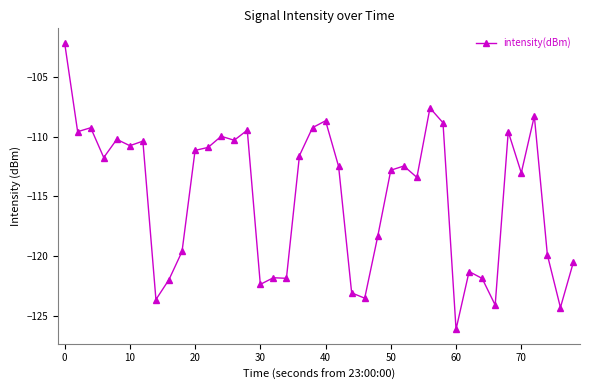

True or false: the data has more than 1 interior local peaks.

True